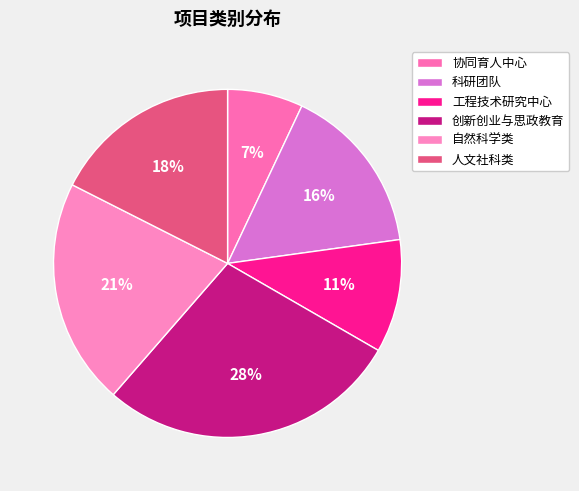

Approximately how many times larger is the value at 人文社科类 compared to 科研团队?

1.1